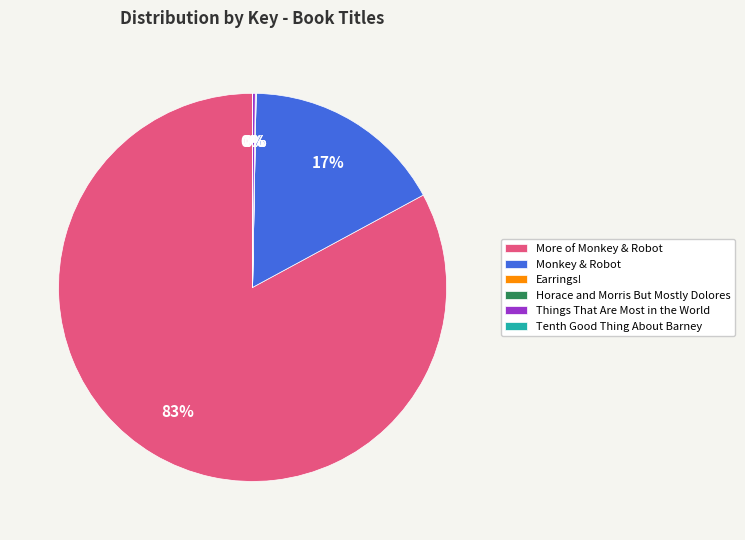

Which category has the biggest portion of the pie?

More of Monkey & Robot